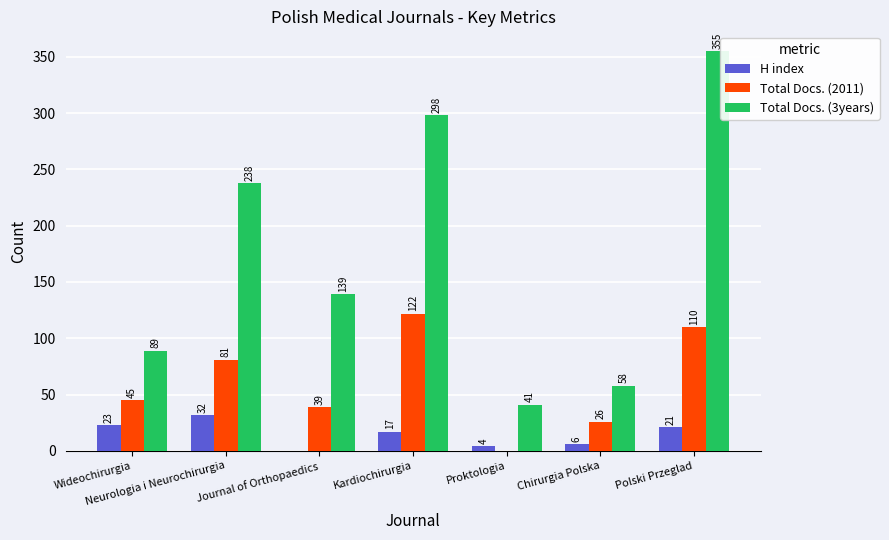

The value of H index at Proktologia is 4. True or false?

True